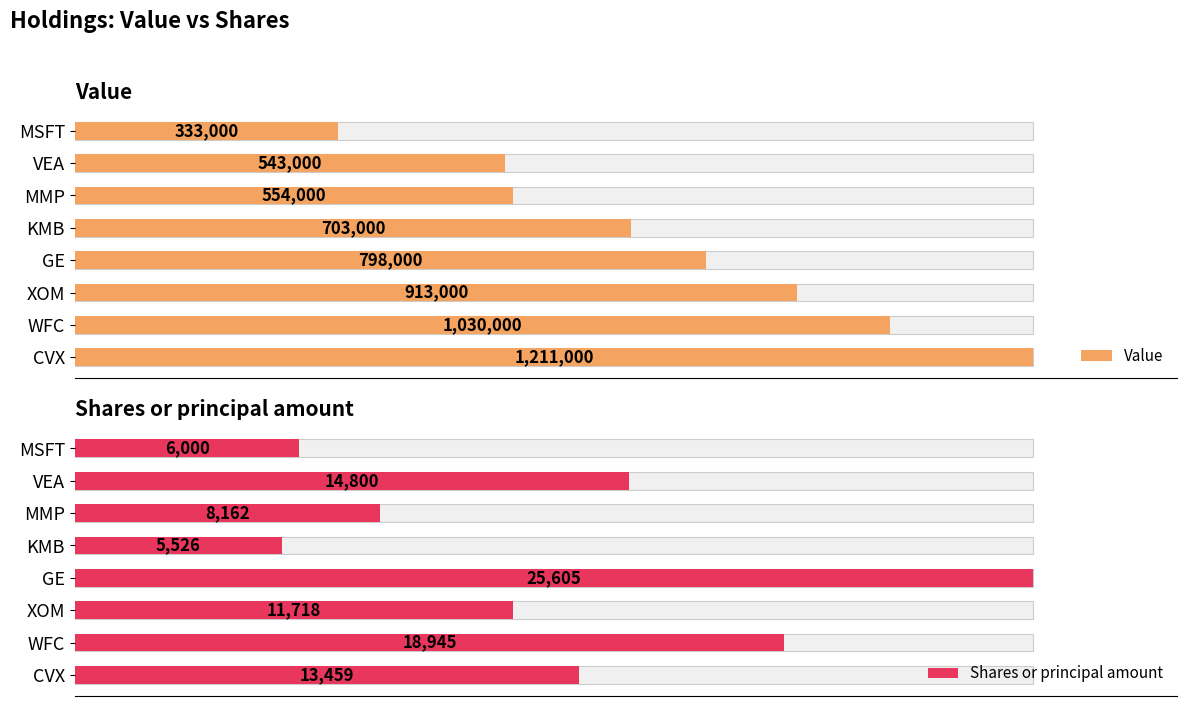

List the series in order of their overall mean, highest first.

Value, Shares or principal amount